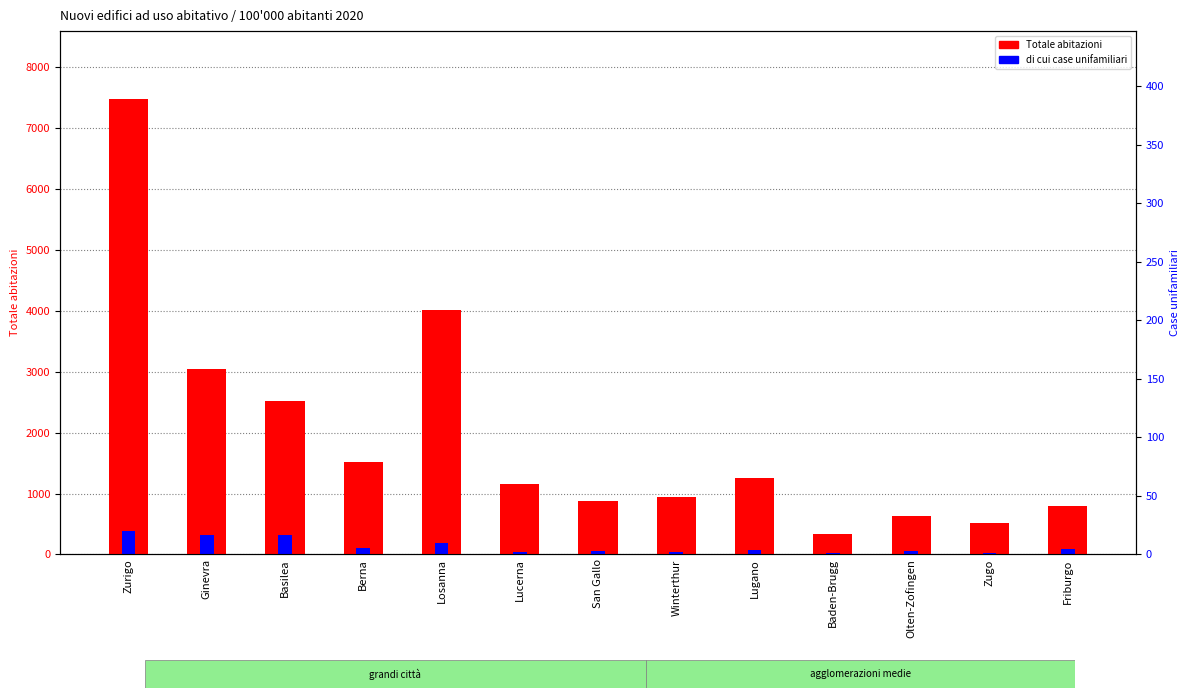

Reading left to right, what are all the values shown in this chart?

Totale abitazioni: Zurigo=7475	Ginevra=3039	Basilea=2526	Berna=1510	Losanna=4021	Lucerna=1156	San Gallo=882	Winterthur=935	Lugano=1263	Baden-Brugg=331	Olten-Zofingen=625	Zugo=521	Friburgo=801
di cui case unifamiliari: Zurigo=389	Ginevra=311	Basilea=317	Berna=102	Losanna=182	Lucerna=37	San Gallo=59	Winterthur=38	Lugano=74	Baden-Brugg=29	Olten-Zofingen=58	Zugo=17	Friburgo=93